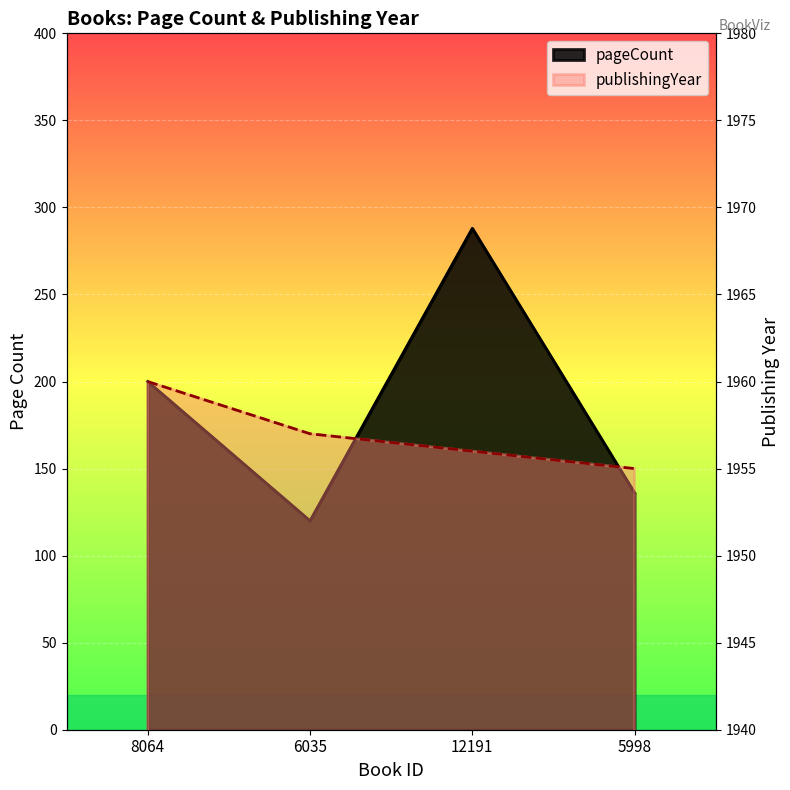

What is the label of the 2nd point from the right?

12191